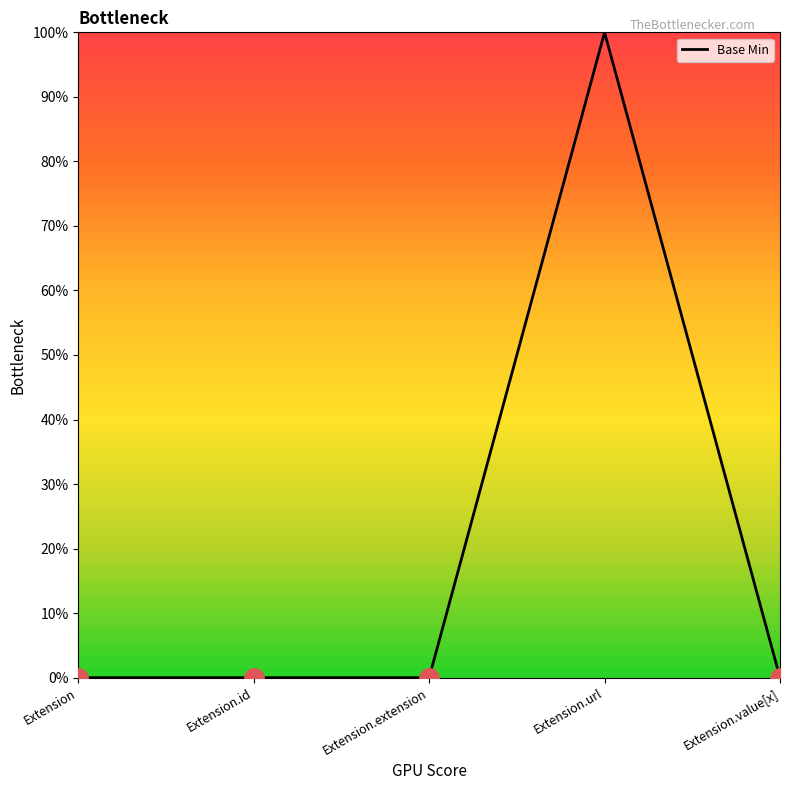

What is the label of the 1st point from the left?

Extension